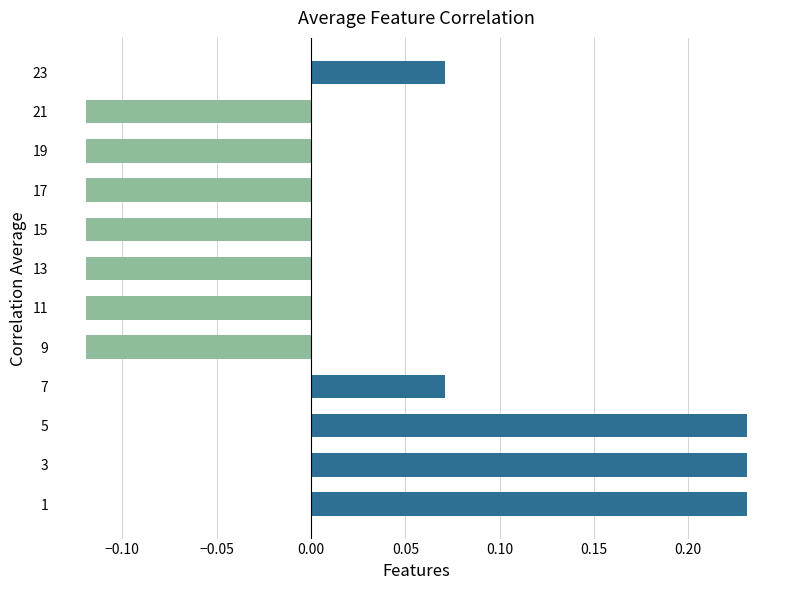

What is the change in value from 3 to 13?

-0.4